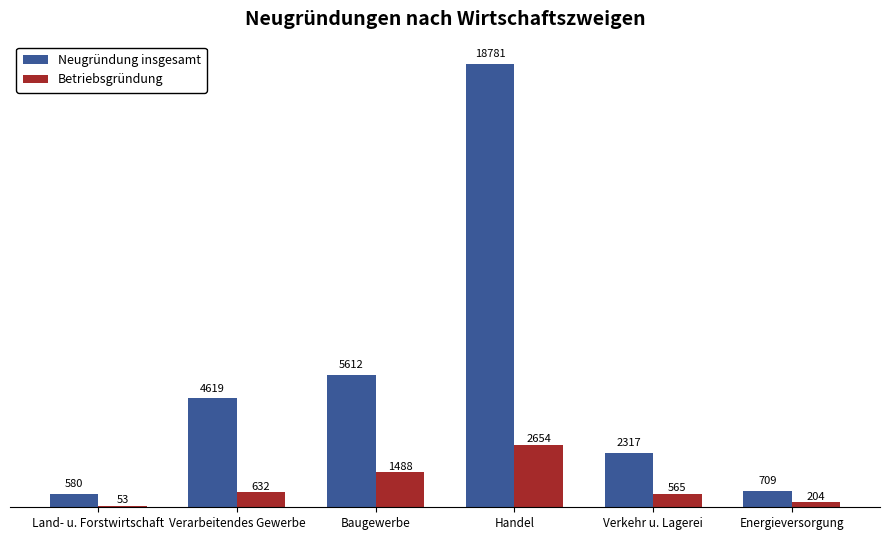

What value does the Betriebsgründung series have at Energieversorgung, to the nearest 50?

200